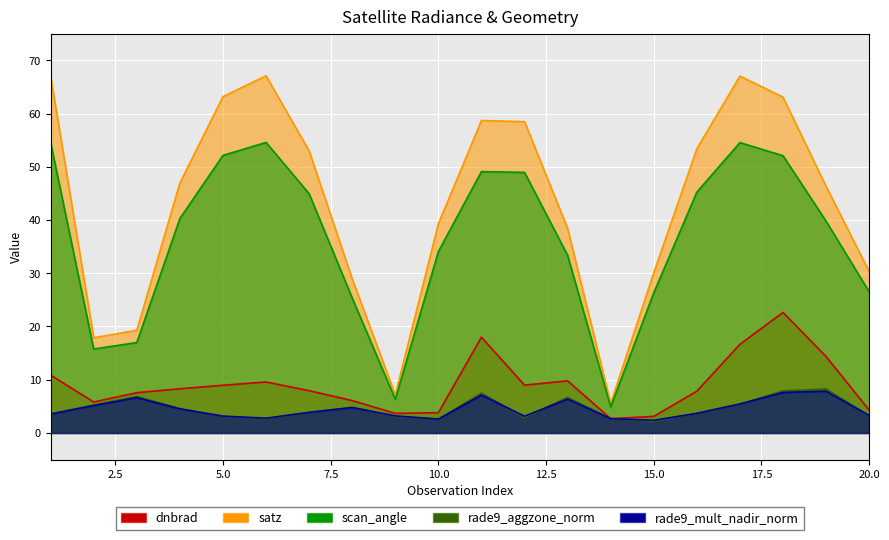

True or false: rade9_aggzone_norm and scan_angle cross at least once.

False